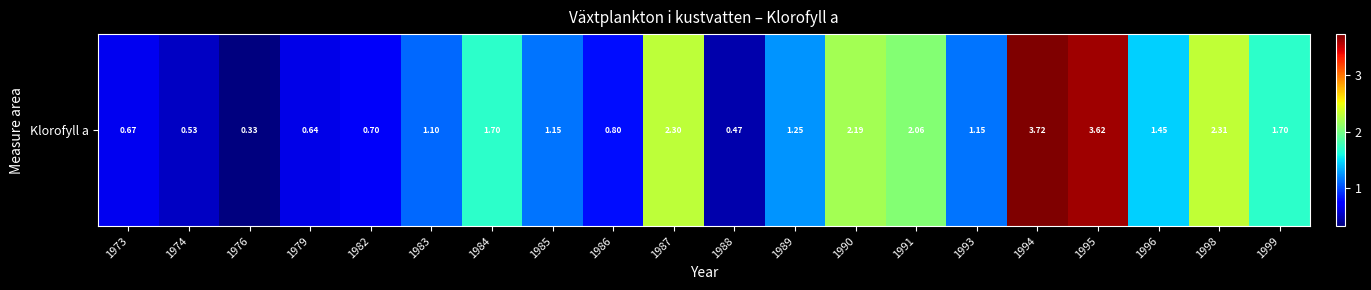

How many distinct data groups are displayed?

1